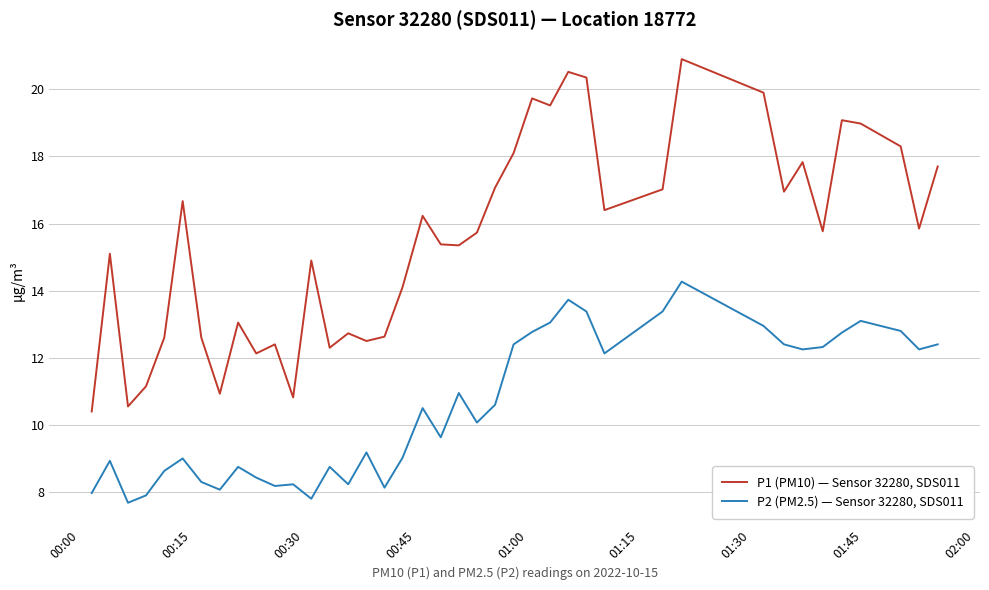

Rank the series by their average value, from highest to lowest.

P1 (PM10) — Sensor 32280, SDS011, P2 (PM2.5) — Sensor 32280, SDS011